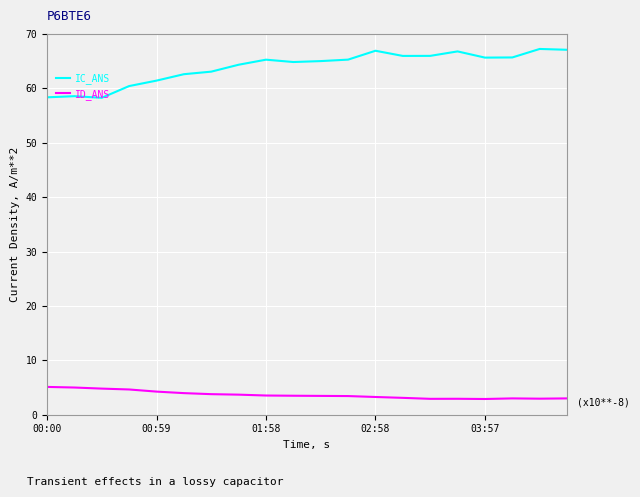

Which series has the largest total across all categories?

IC_ANS